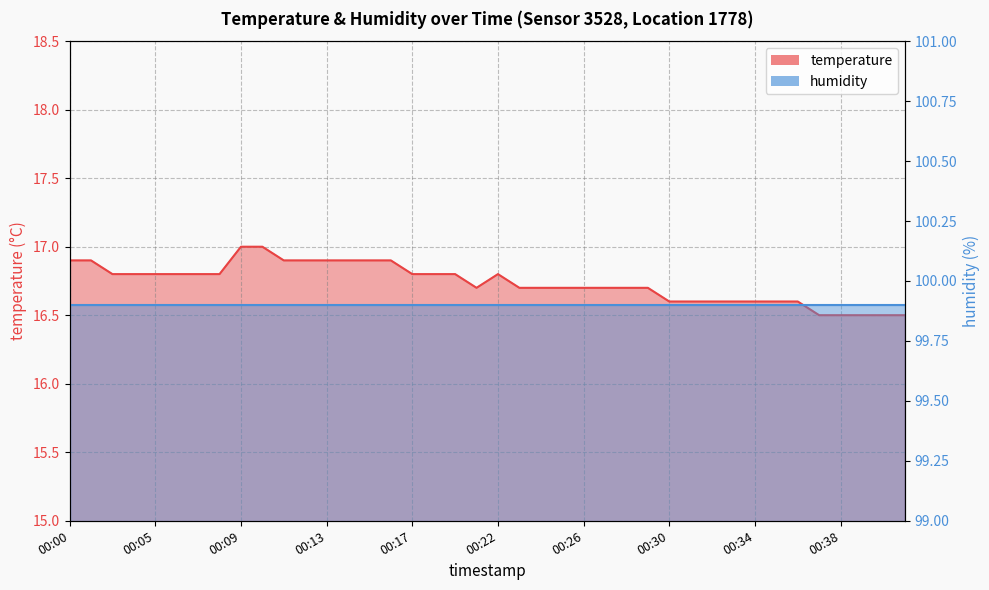

How many interior local valleys (lower than both neighbors) does the data have?

1